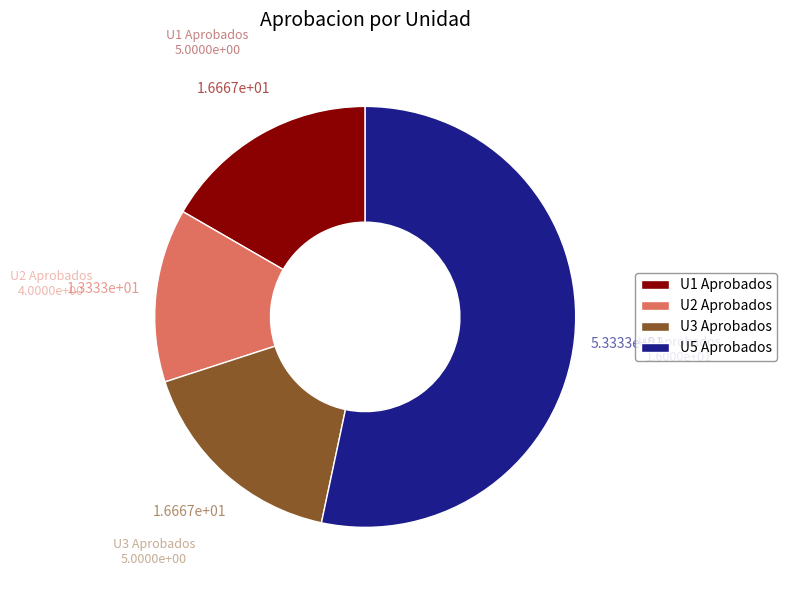

Combined, do U3 Aprobados and U1 Aprobados account for over 50%?

No